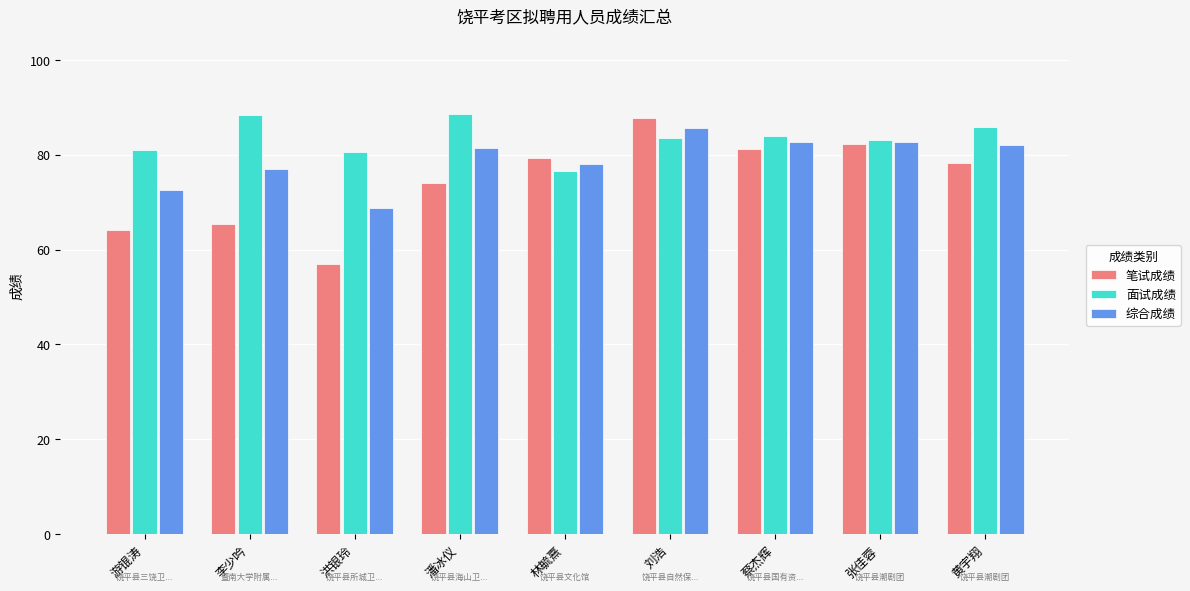

Which series has the largest total across all categories?

面试成绩